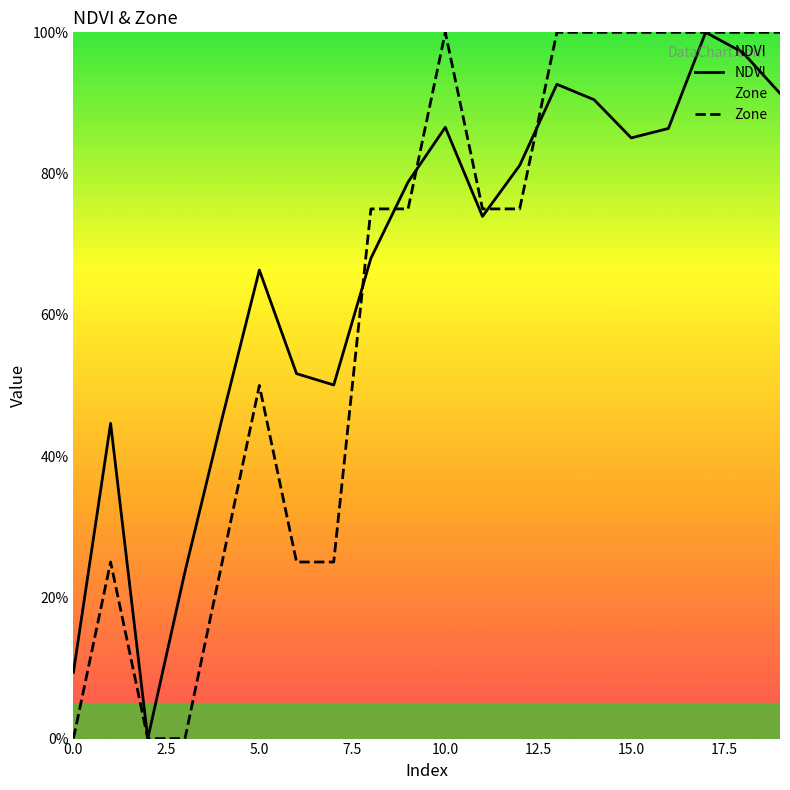

What is the greatest value displayed?

100.0